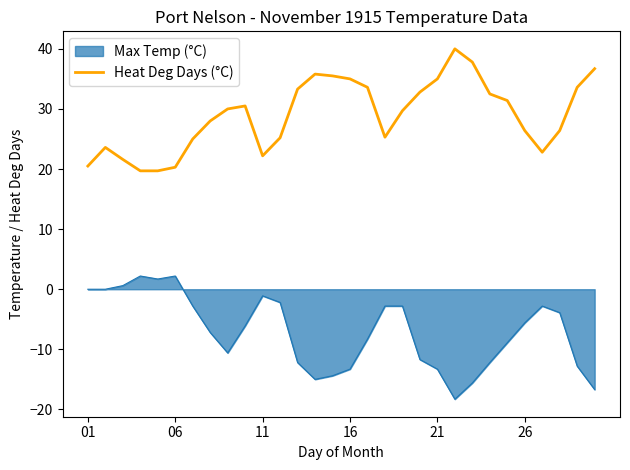

What is the difference between the maximum and minimum values in the Max Temp (°C) series?

20.5